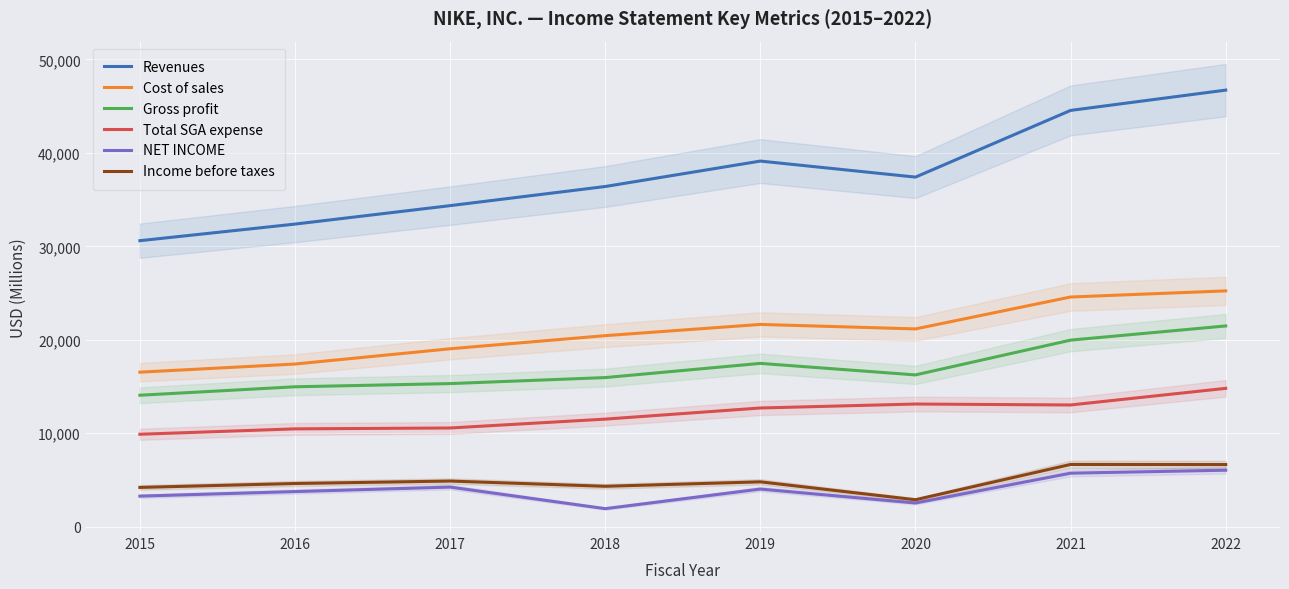

What is the average value of the Revenues series?

37686